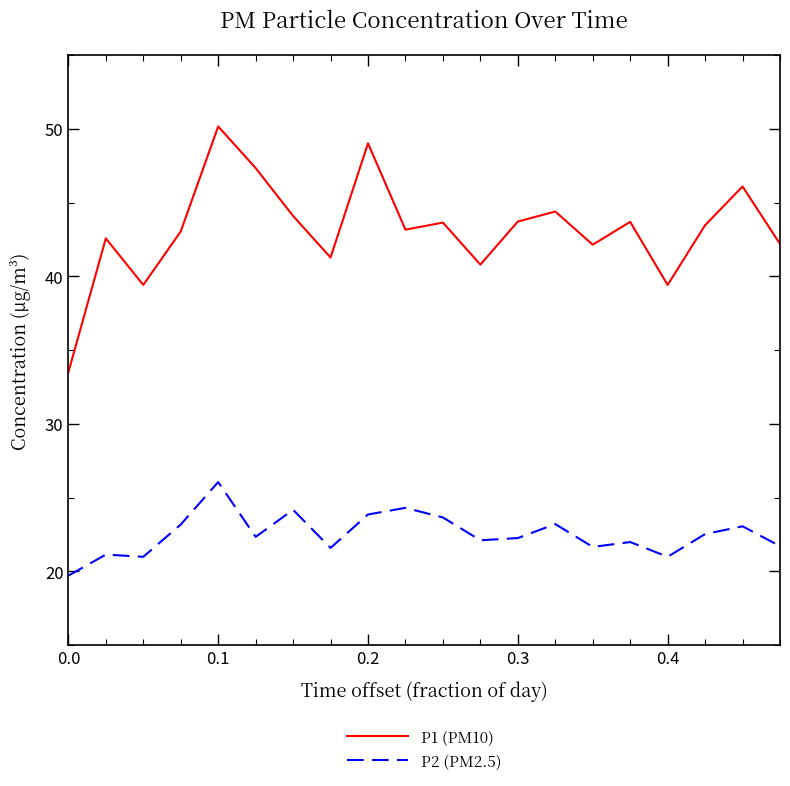

Count the number of categories in the chart.

20